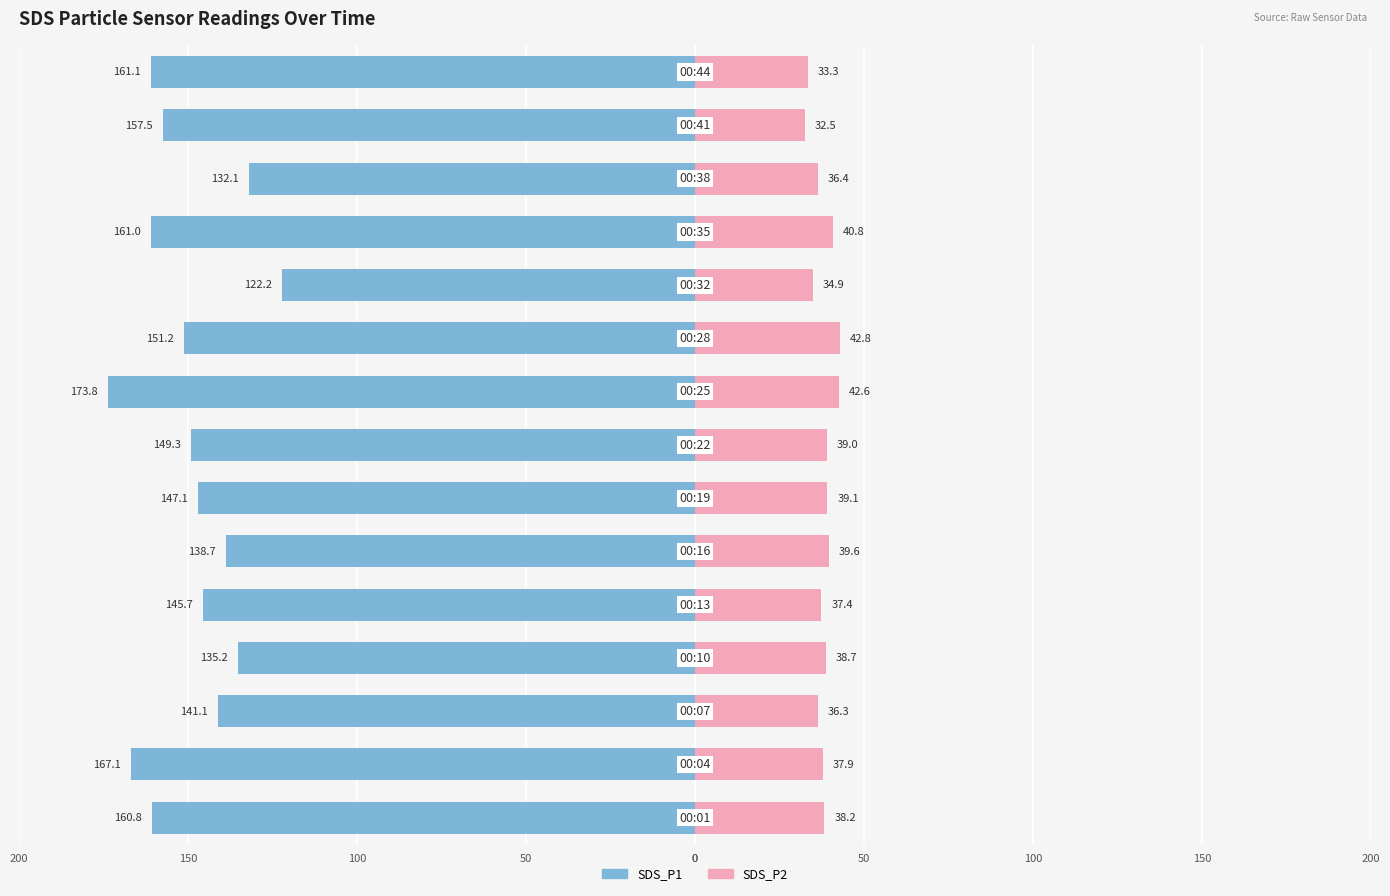

What is the difference between the maximum and minimum values in the SDS_P2 series?

10.3